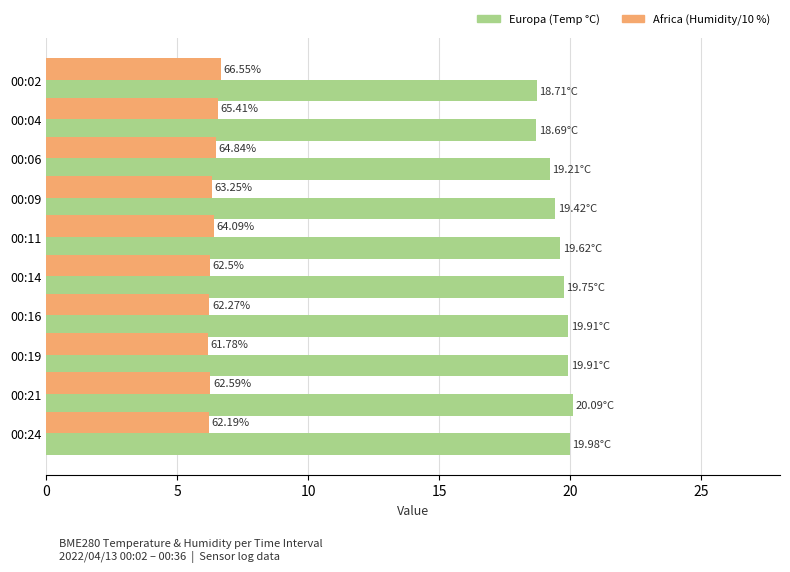

Count the number of data series in this chart.

2